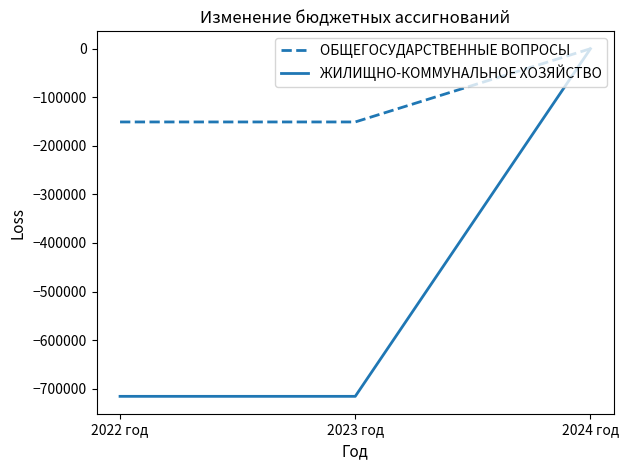

Which category has the highest value across all series?

2024 год